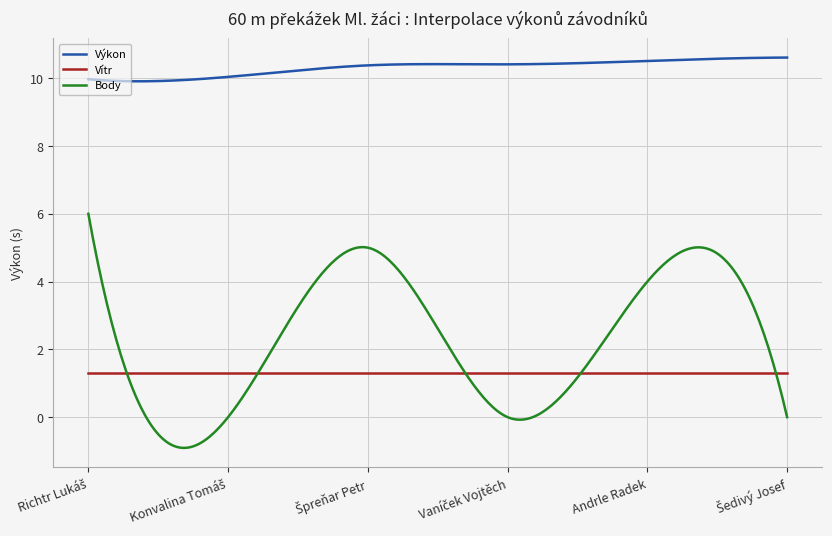

How many intersections are there between Vítr and Body?

5